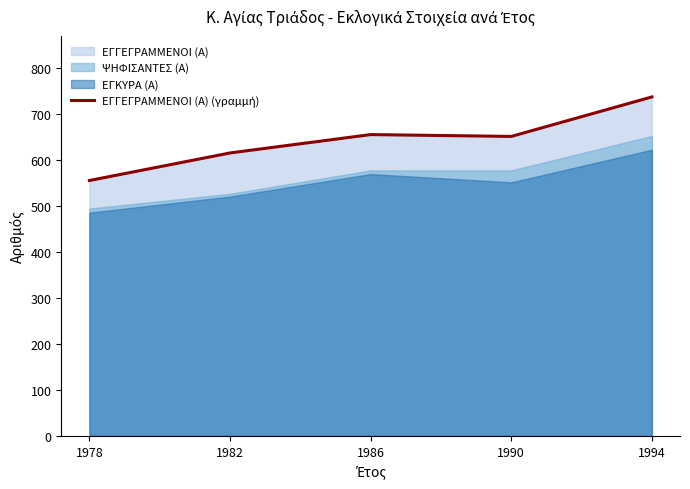

What is the average value?

644